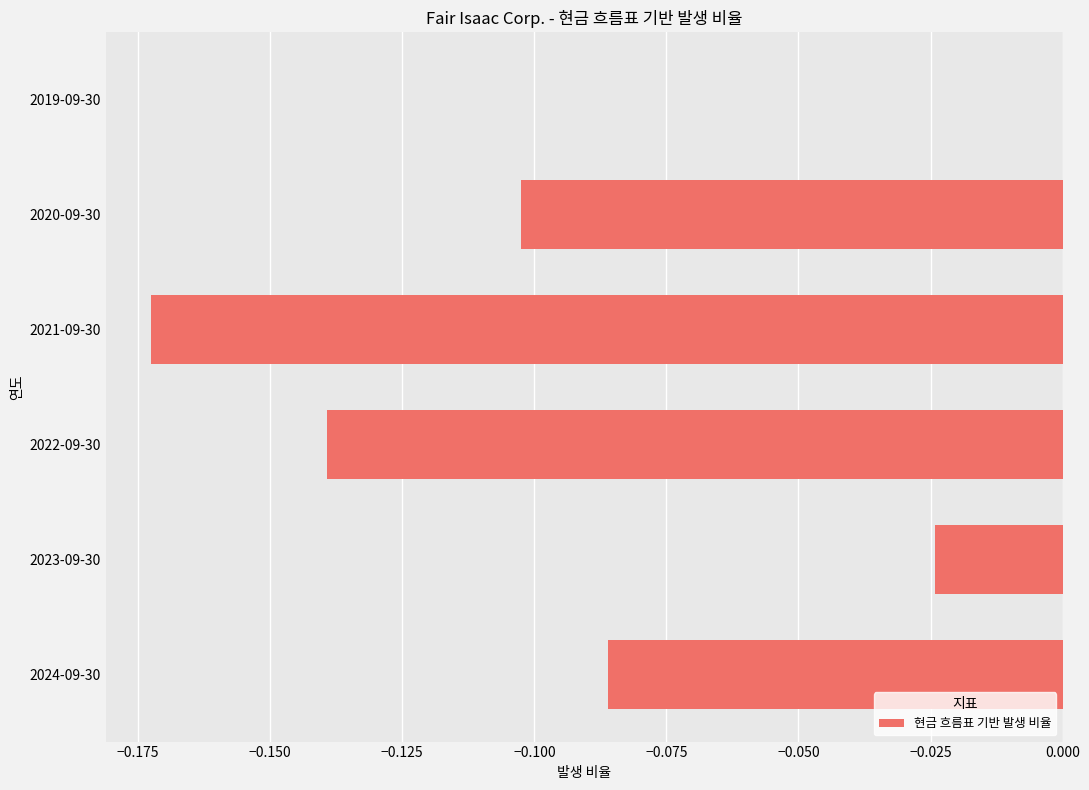

Is it true that the value at 2023-09-30 is -0.0?

True